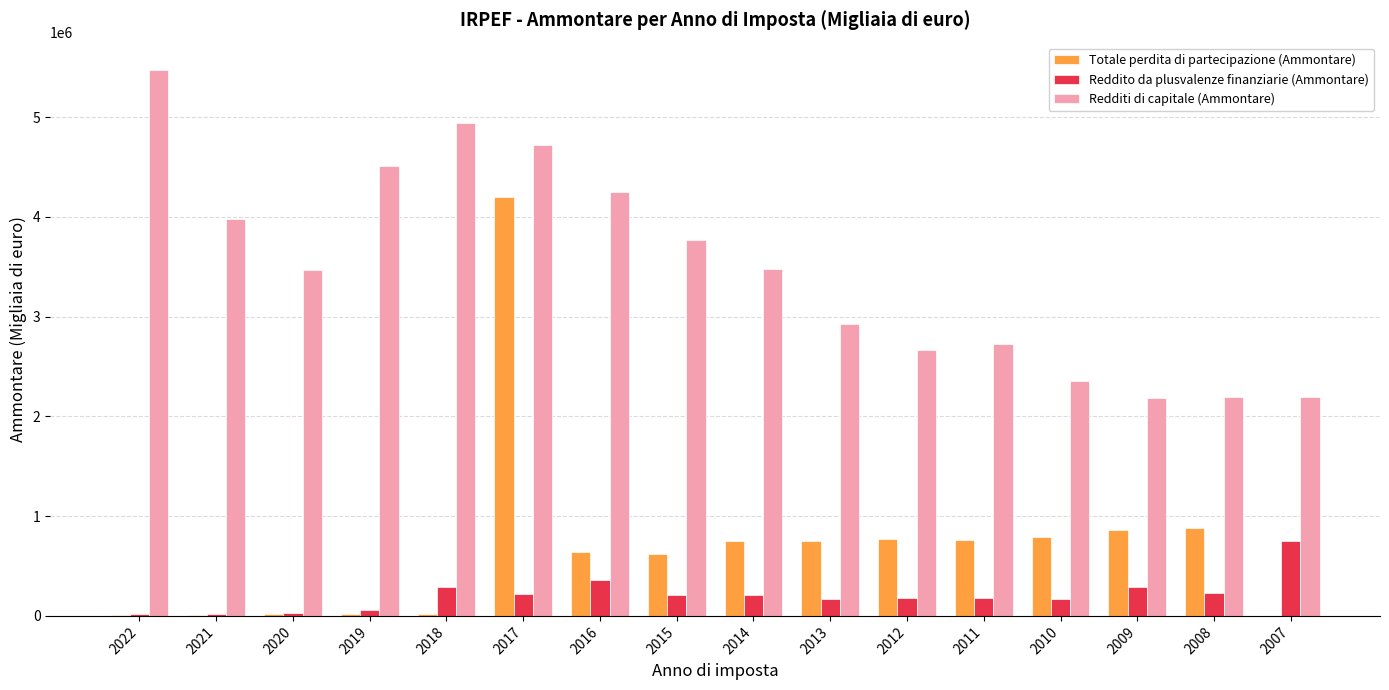

At which label does Totale perdita di partecipazione (Ammontare) reach its peak?

2017